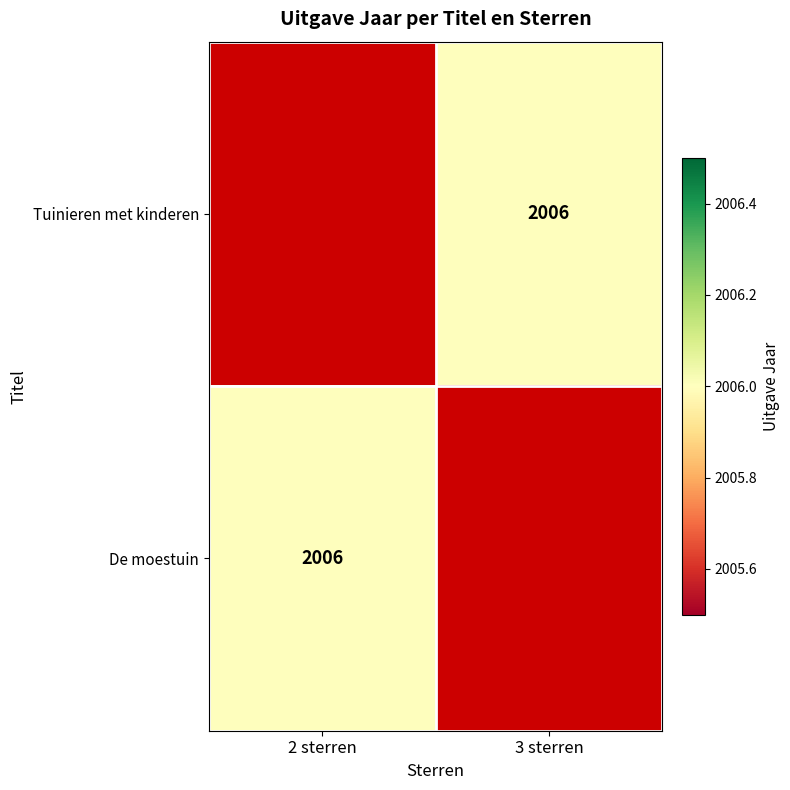

The value of De moestuin at 2 sterren is 529.7. True or false?

False